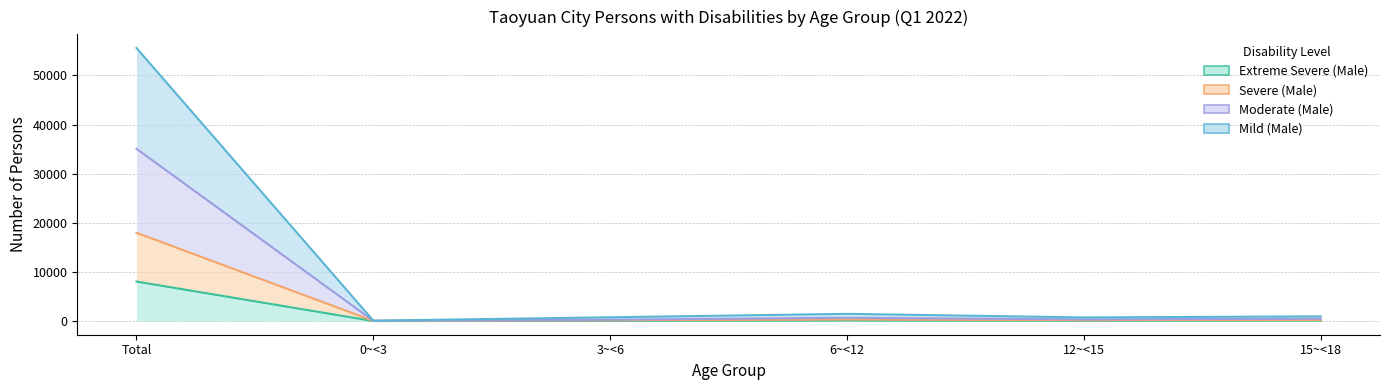

Is the value of Severe (Male) at 12~<15 greater than the value of Mild (Male) at 15~<18?

No